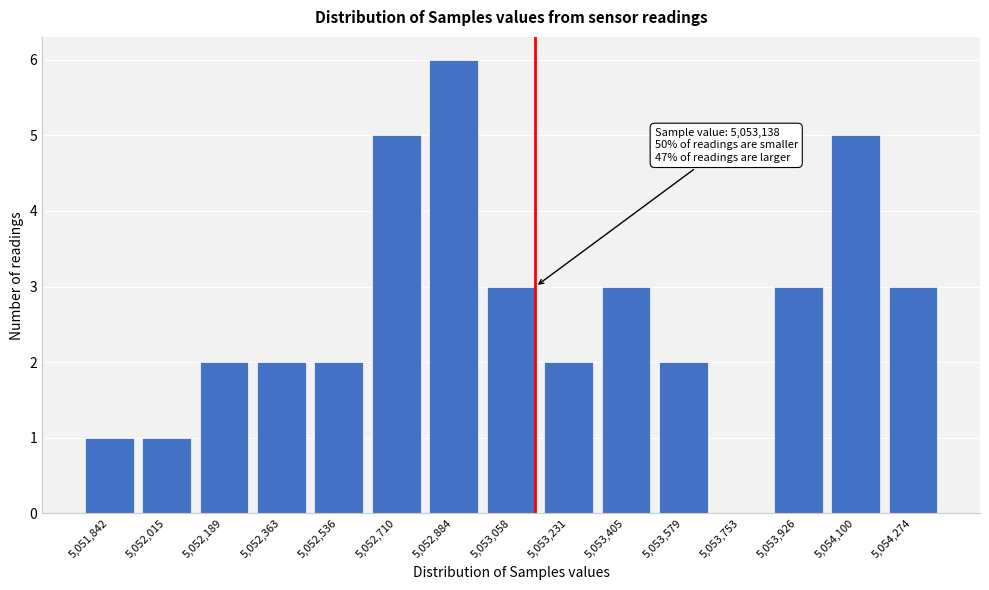

Reading left to right, extract all data points from this chart.

5,051,842=1	5,052,015=1	5,052,189=2	5,052,363=2	5,052,536=2	5,052,710=5	5,052,884=6	5,053,058=3	5,053,231=2	5,053,405=3	5,053,579=2	5,053,753=0	5,053,926=3	5,054,100=5	5,054,274=3